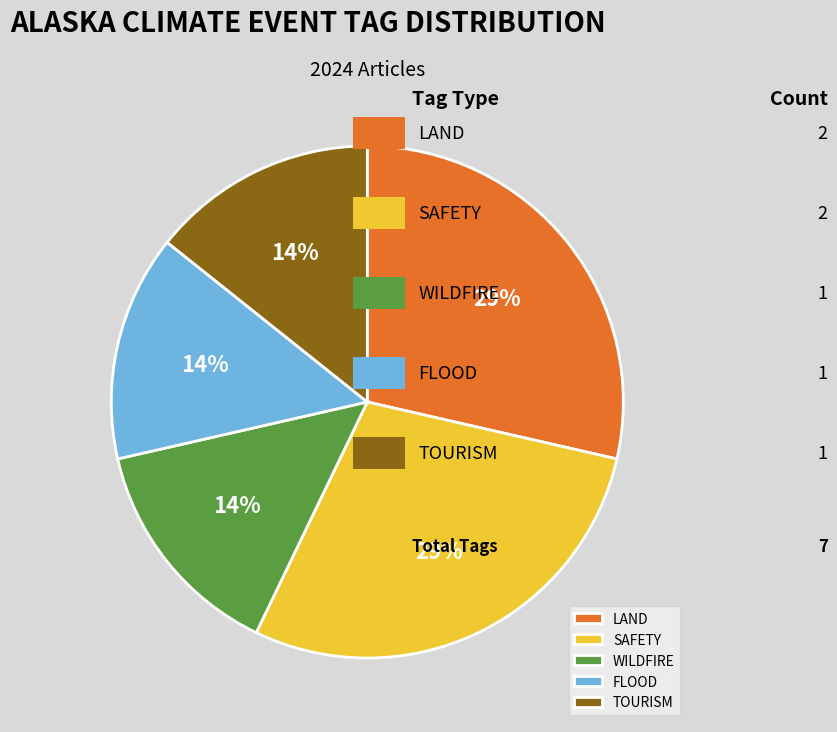

How many slices are in this pie chart?

5